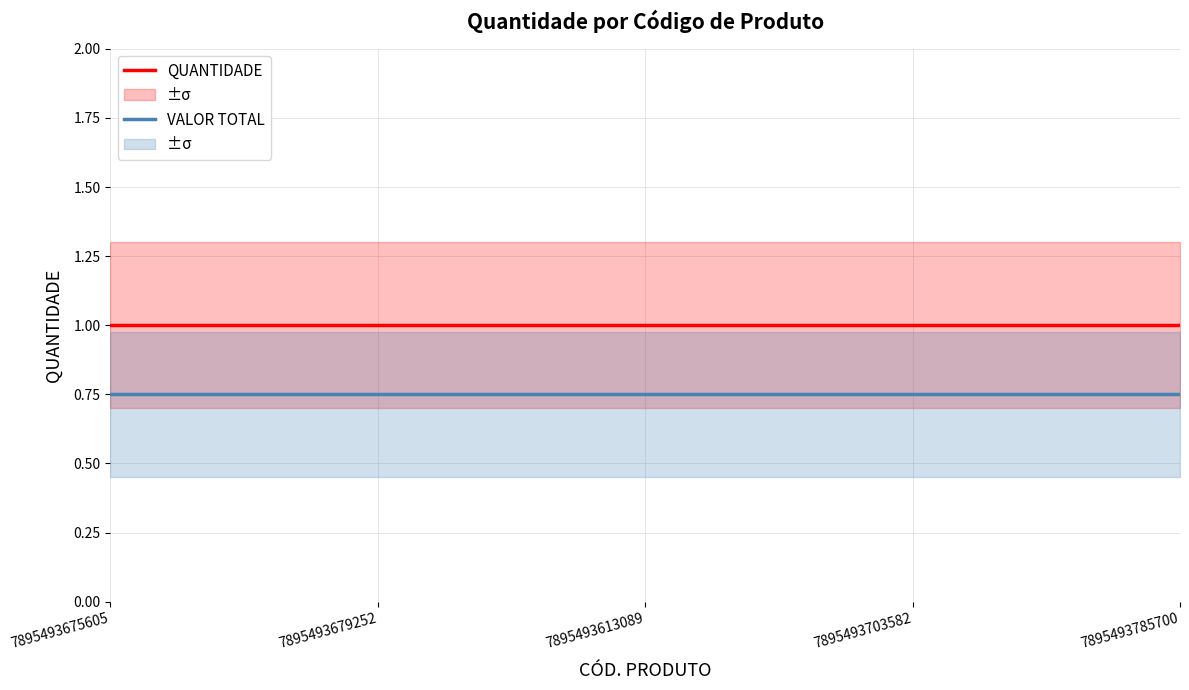

List the series in order of their peak value, highest first.

QUANTIDADE, VALOR TOTAL